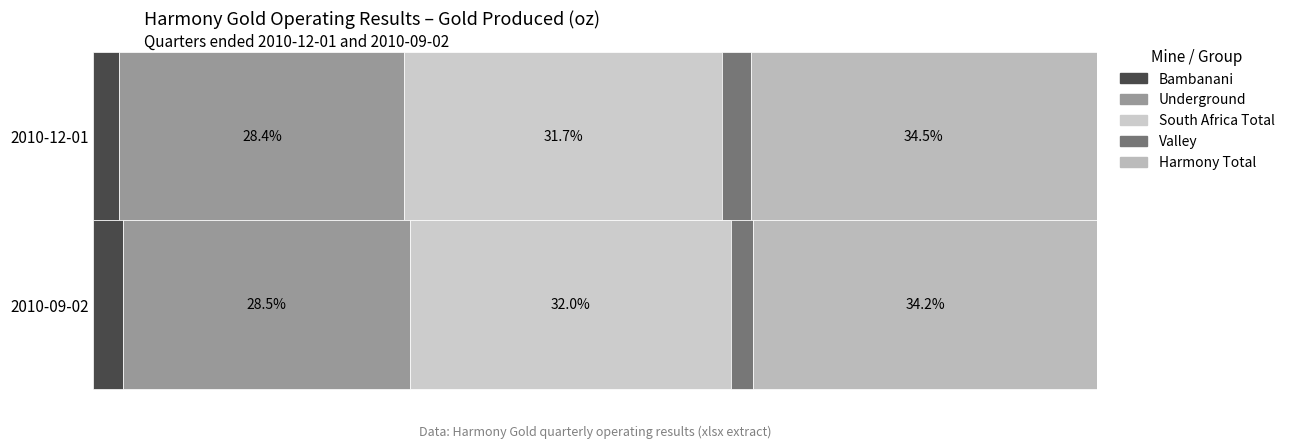

What is the value of the Bambanani bar at the 1st from the left?

24306